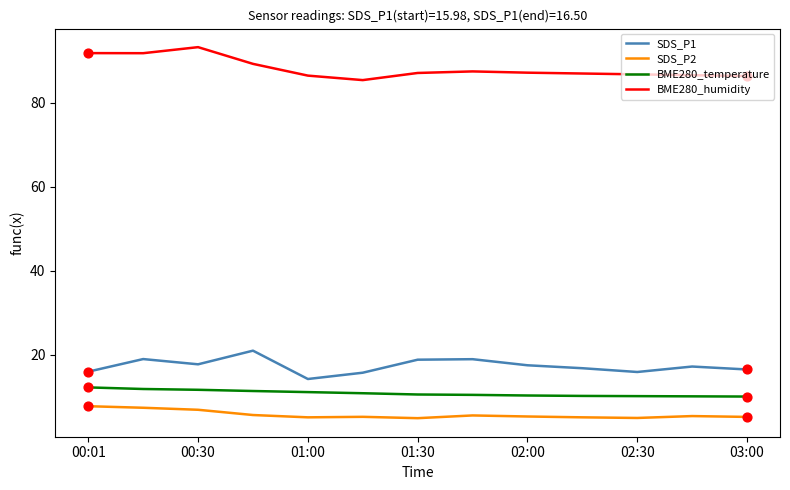

What are all the series names shown in the legend?

SDS_P1, SDS_P2, BME280_temperature, BME280_humidity